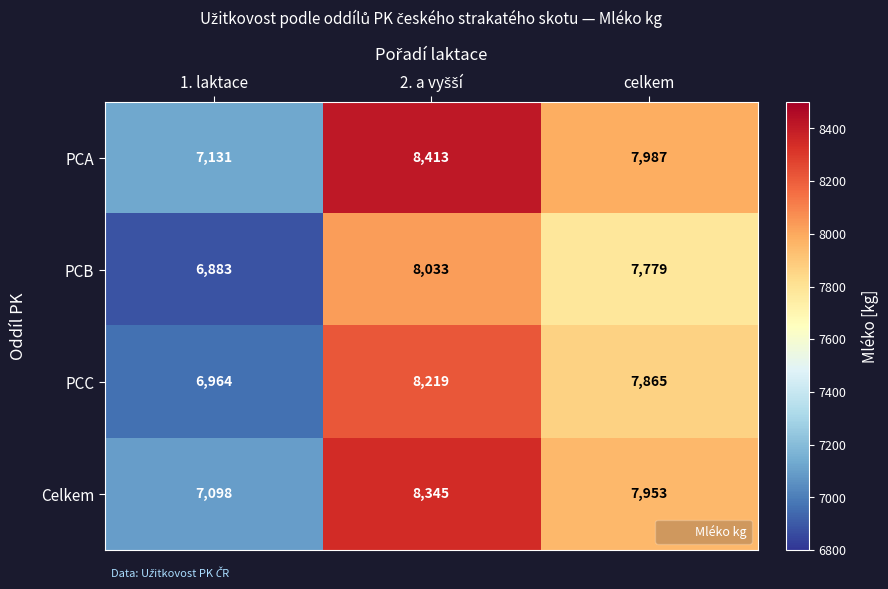

At which category does the chart reach its minimum across all series?

1. laktace